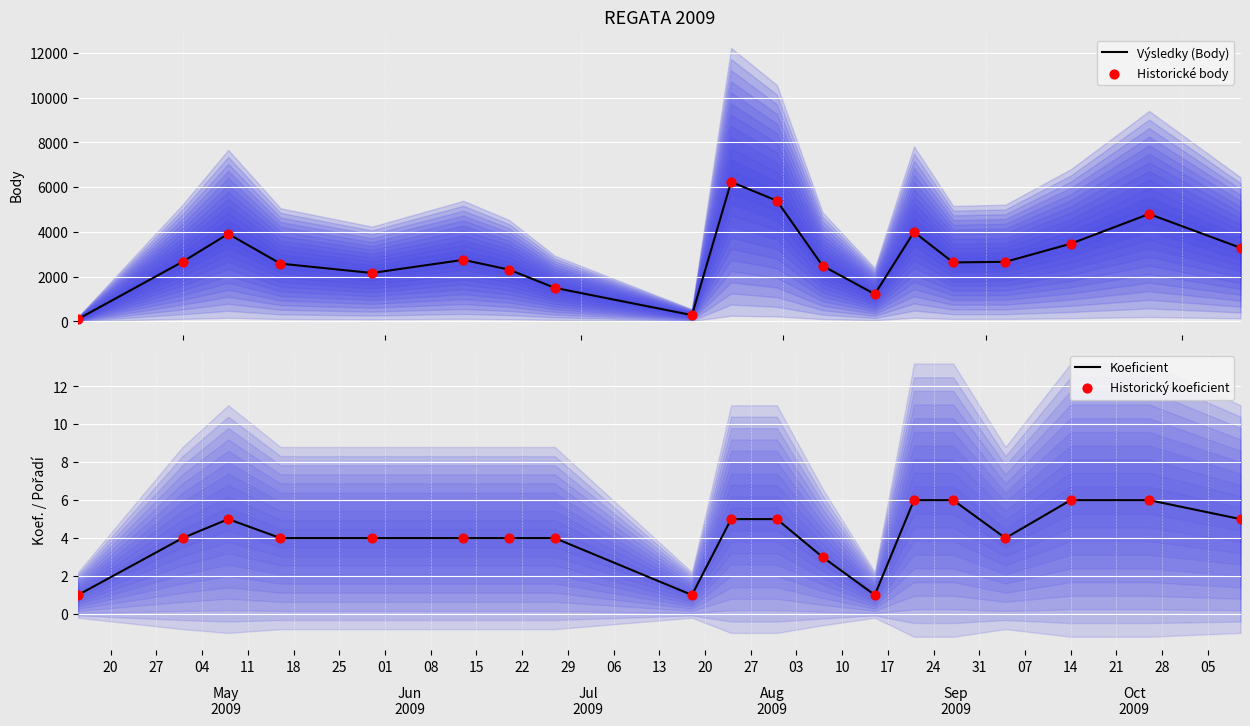

What is the maximum value for Výsledky (Body)?

6236